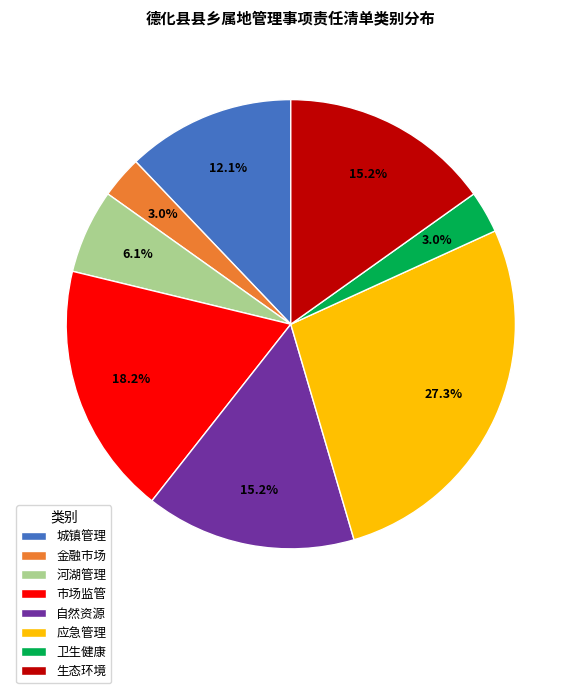

How many slices are in this pie chart?

8